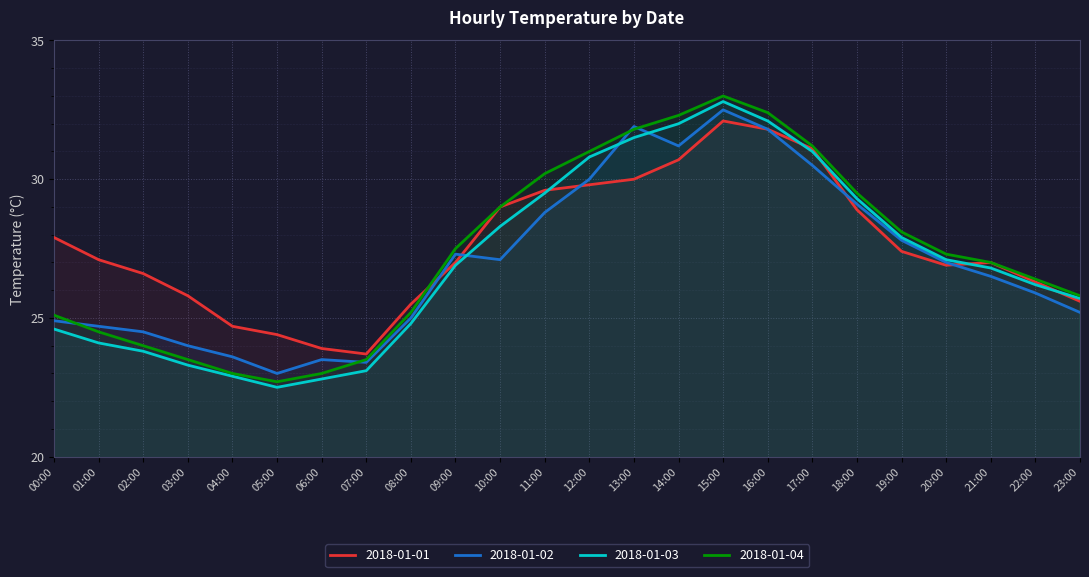

At which label does 2018-01-01 first exceed 27?

00:00